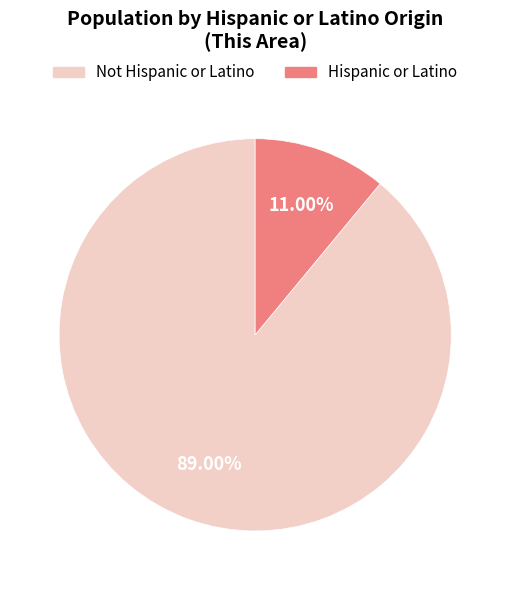

Which slice represents more than half of the pie?

Not Hispanic or Latino